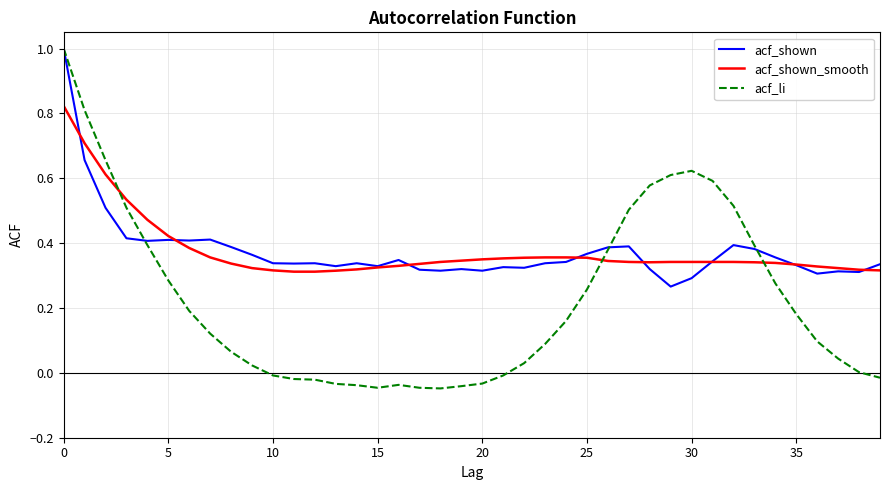

What is the greatest value displayed?

1.0